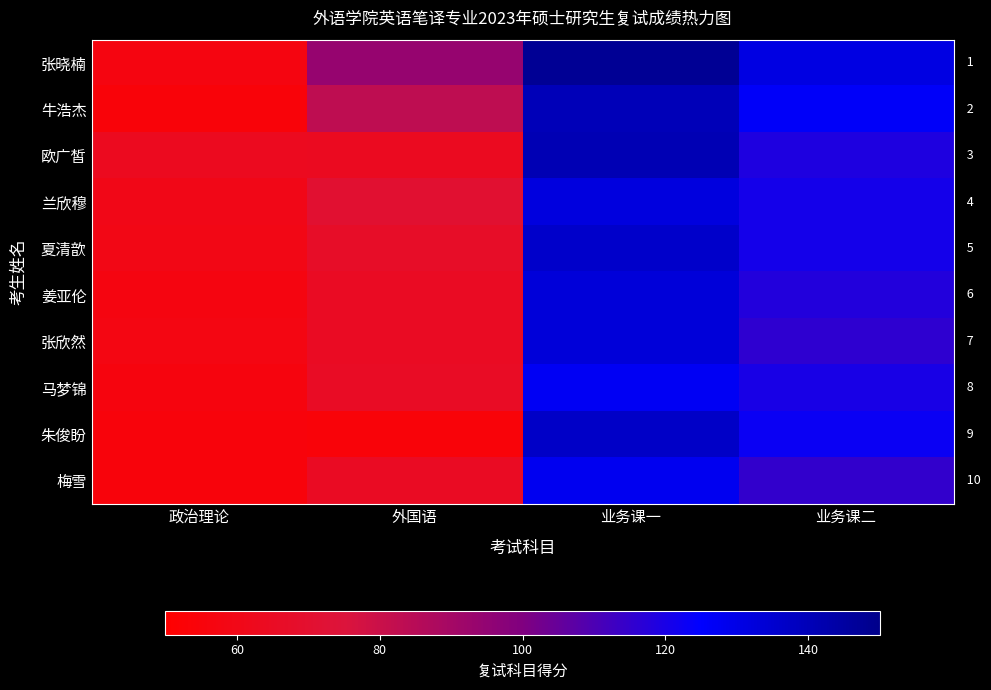

How many 兰欣穆 values are between 71 and 132?

3